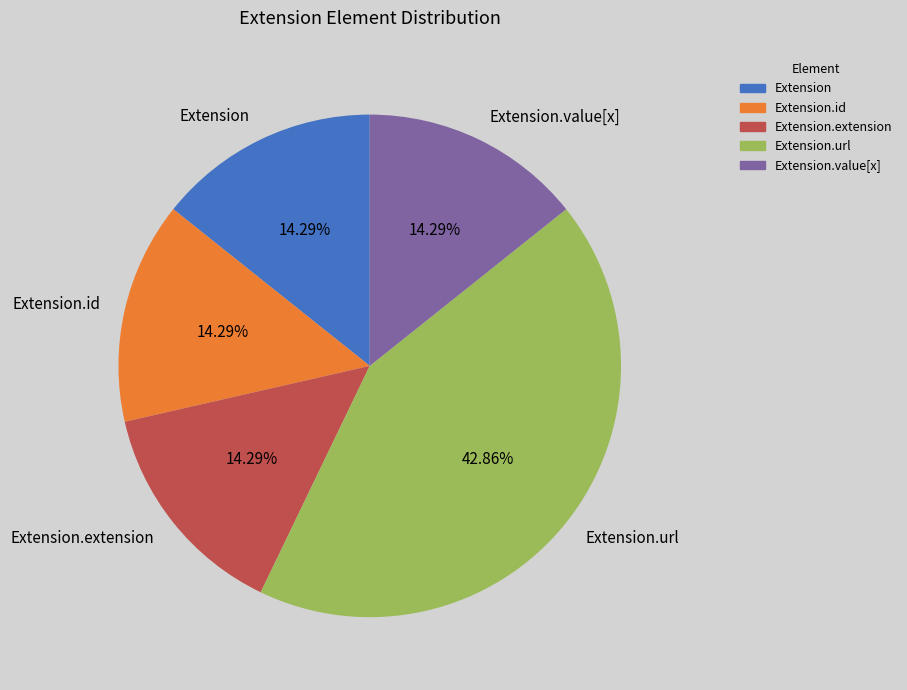

Is Extension.url the majority of the pie?

No